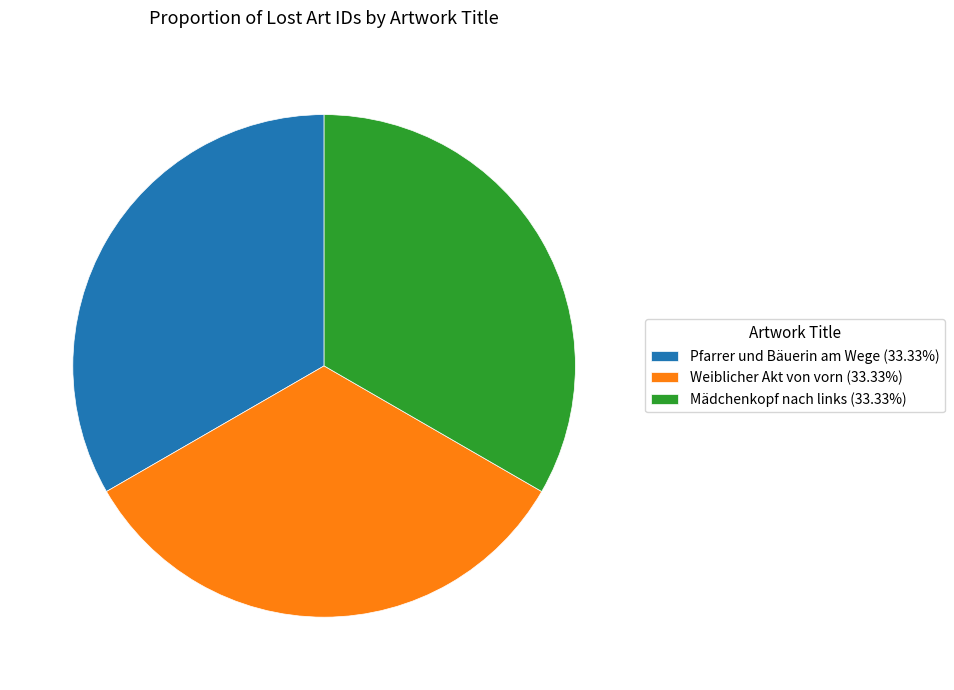

Count the number of slices in the pie.

3